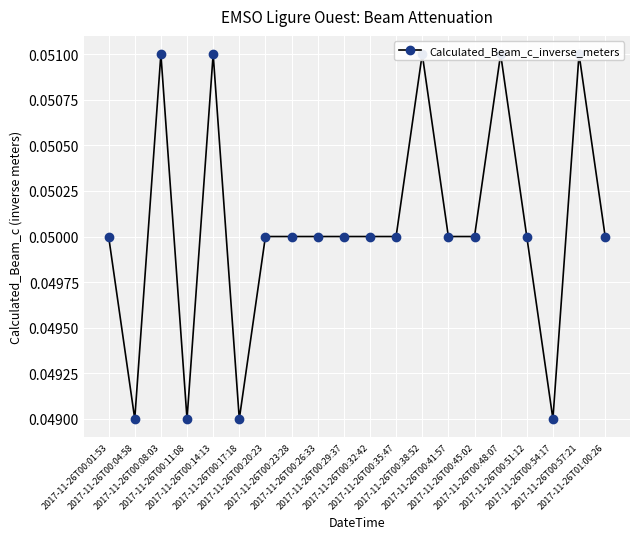

What is the sum of the values at 2017-11-26T00:29:37 and 2017-11-26T00:14:13?

0.1